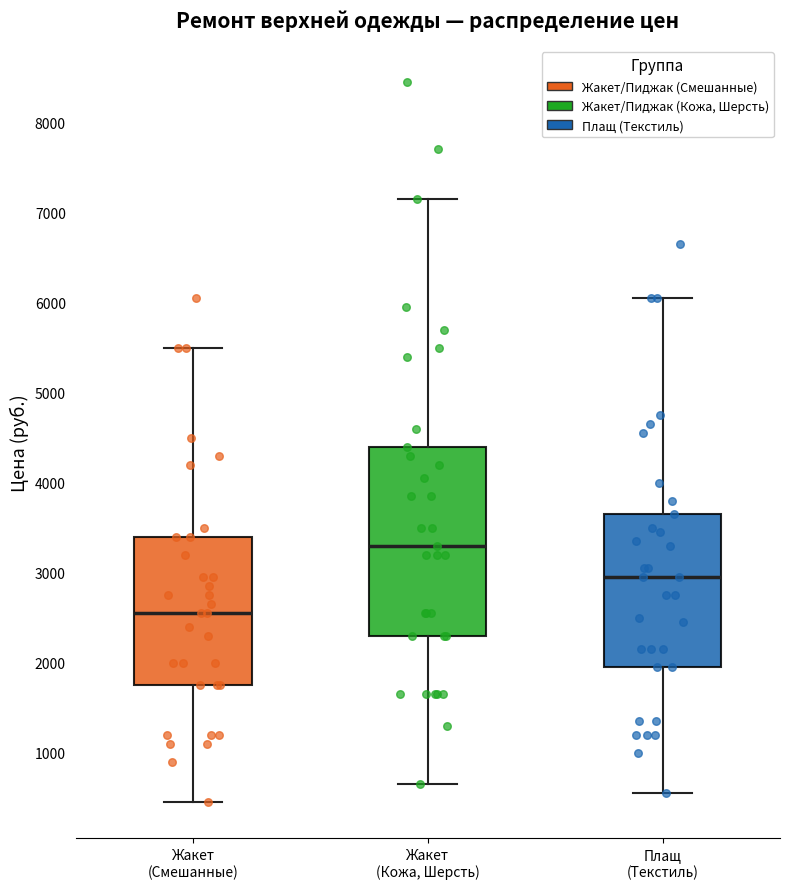

Which box's median line is the highest?

Жакет (Кожа, Шерсть)